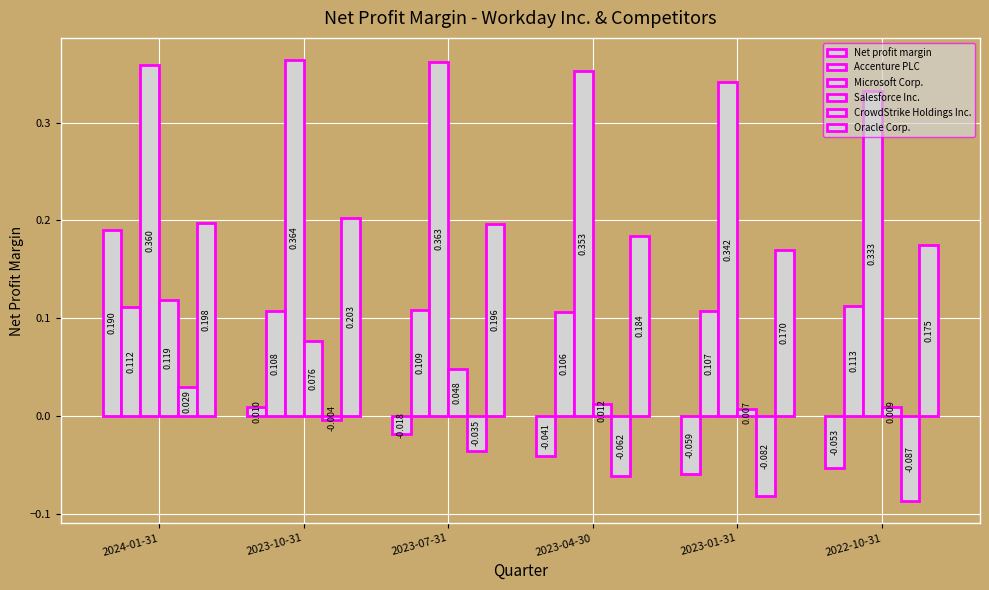

At how many categories does at least one series exceed 0?

6